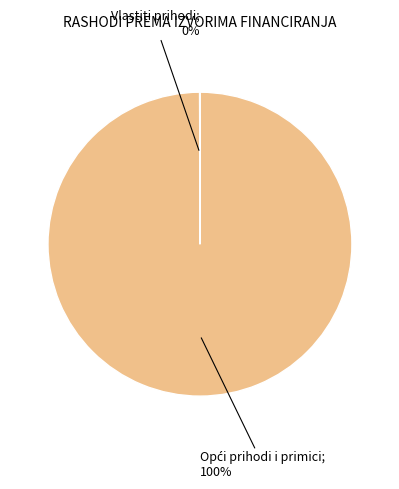

To the nearest percent, what is the difference between the largest and smallest slice percentages?

100%